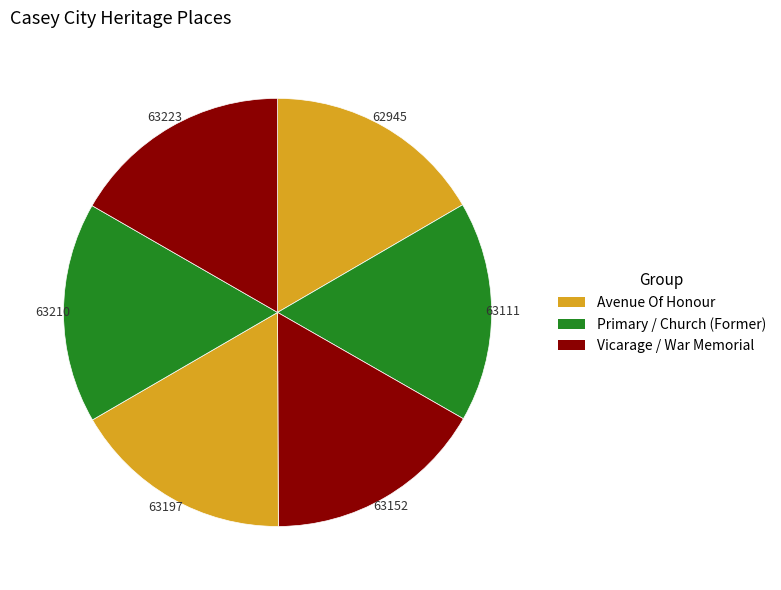

Count the number of slices in the pie.

6